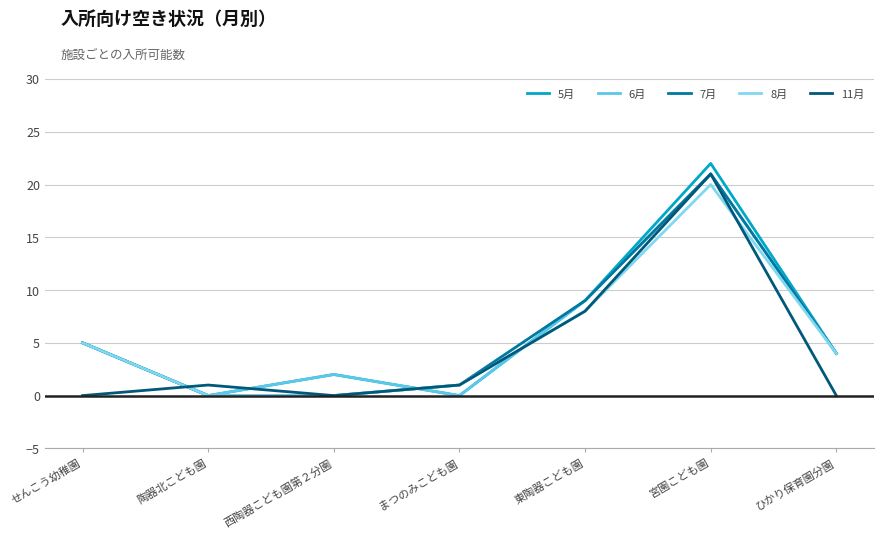

True or false: 11月 has more than 1 interior local peaks.

True